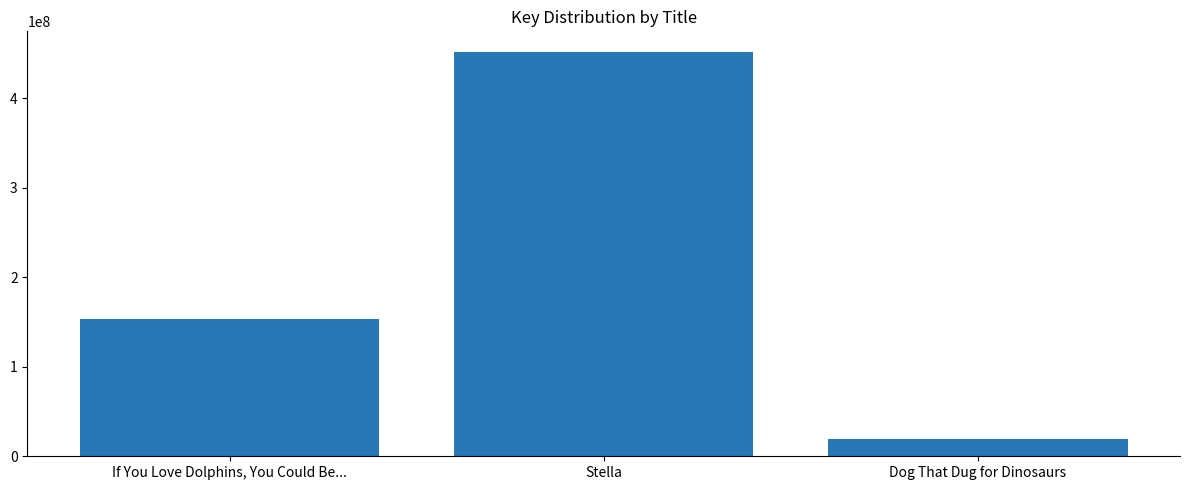

Which has a higher value, If You Love Dolphins, You Could Be... or Dog That Dug for Dinosaurs?

If You Love Dolphins, You Could Be...